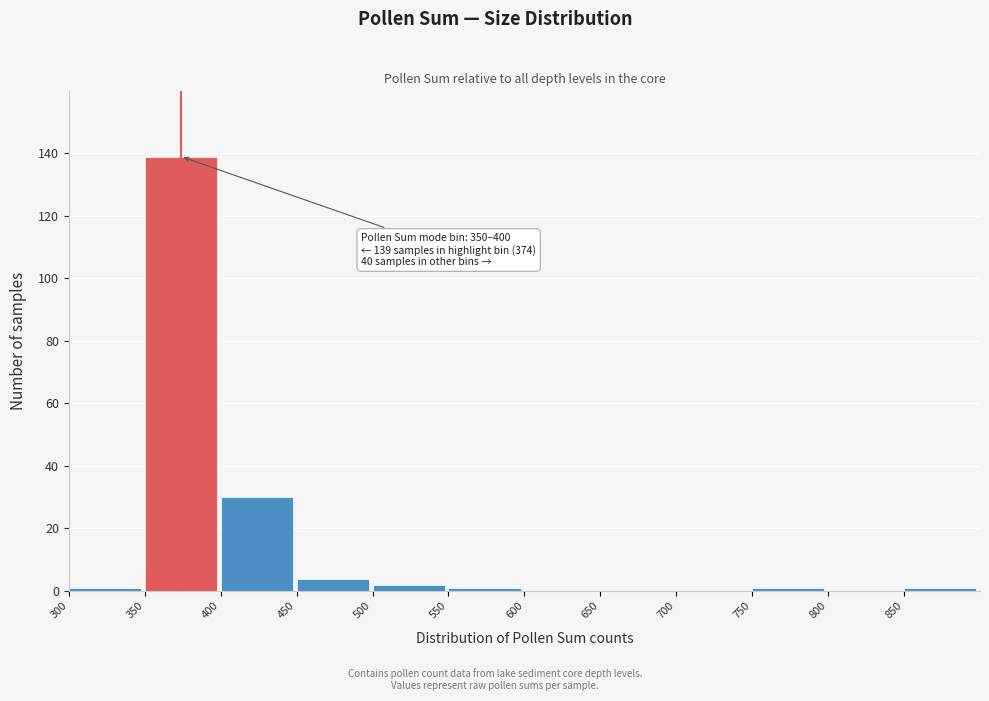

Which range on the x-axis has the tallest bar?

350 to 400